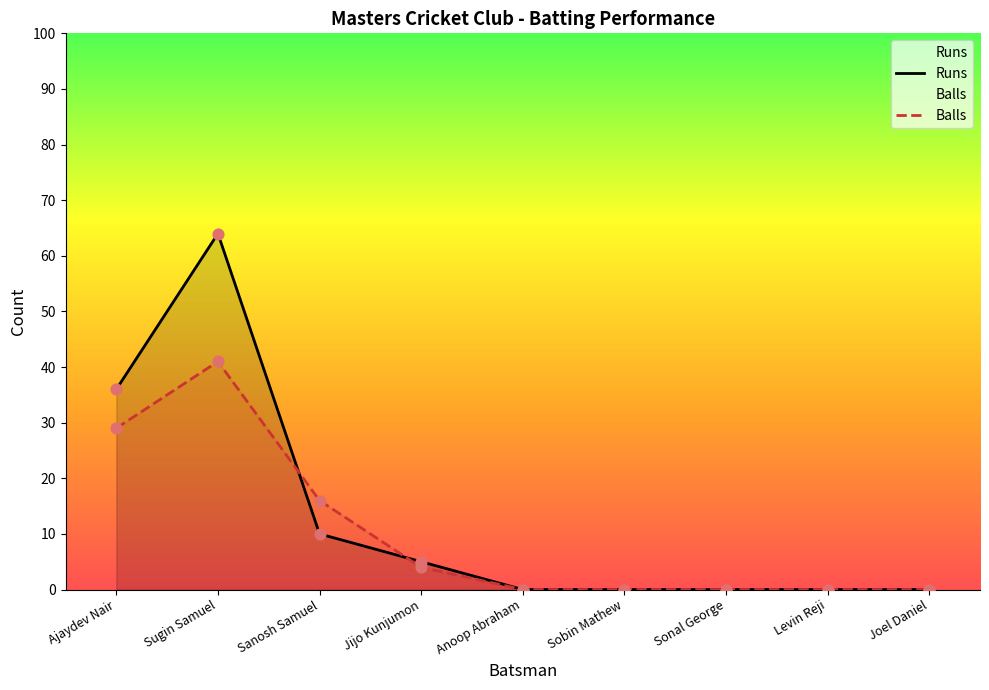

Which series has the largest total across all categories?

Runs